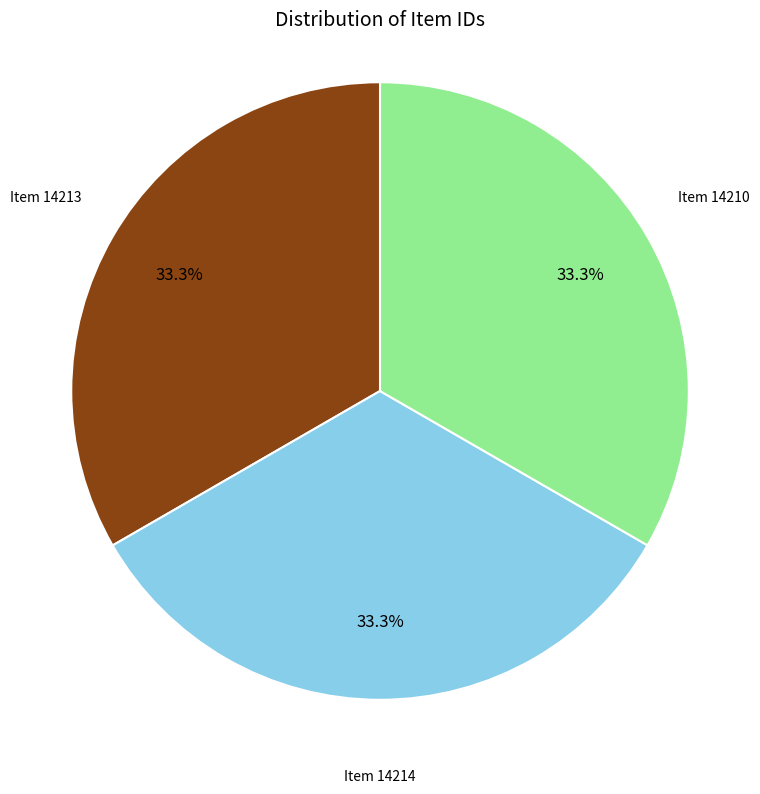

What percentage do Item 14210 and Item 14214 together represent?

66.7%